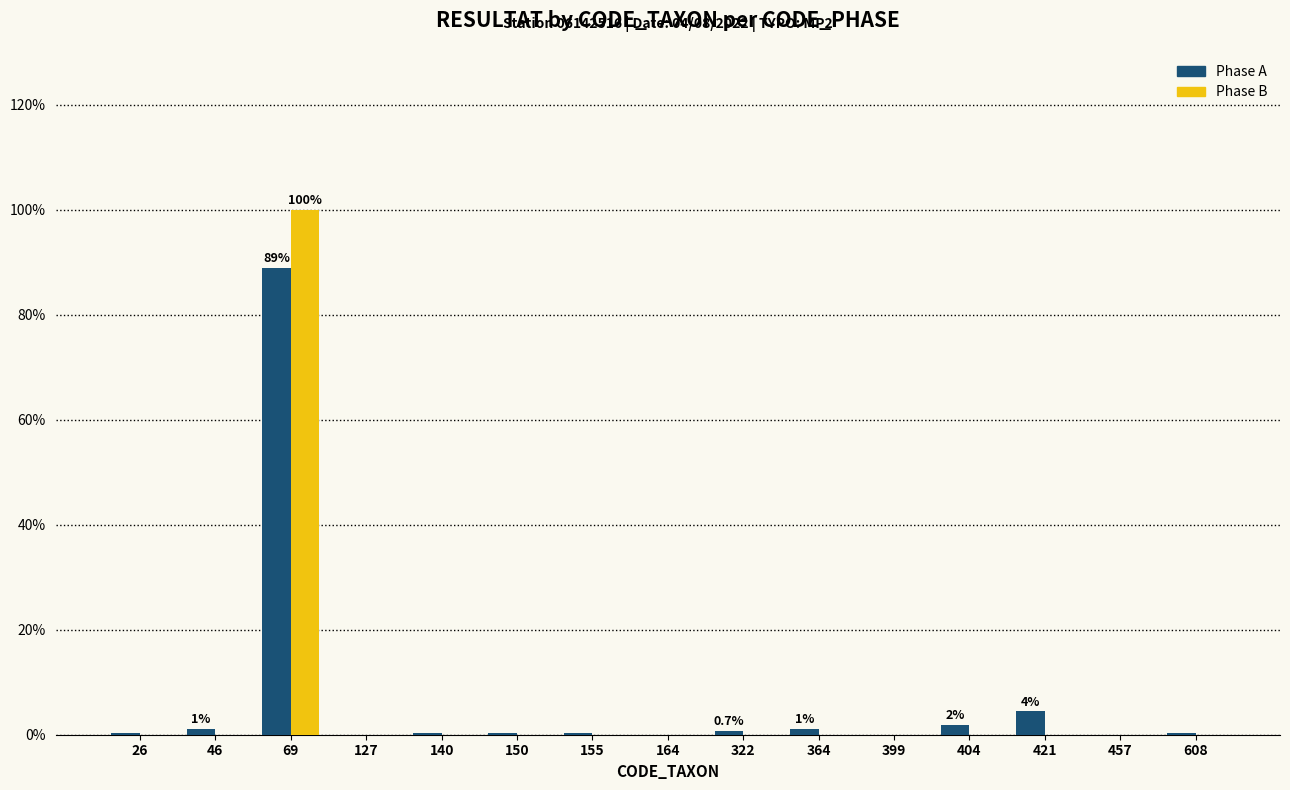

Which series has the largest range (max minus min)?

Phase B